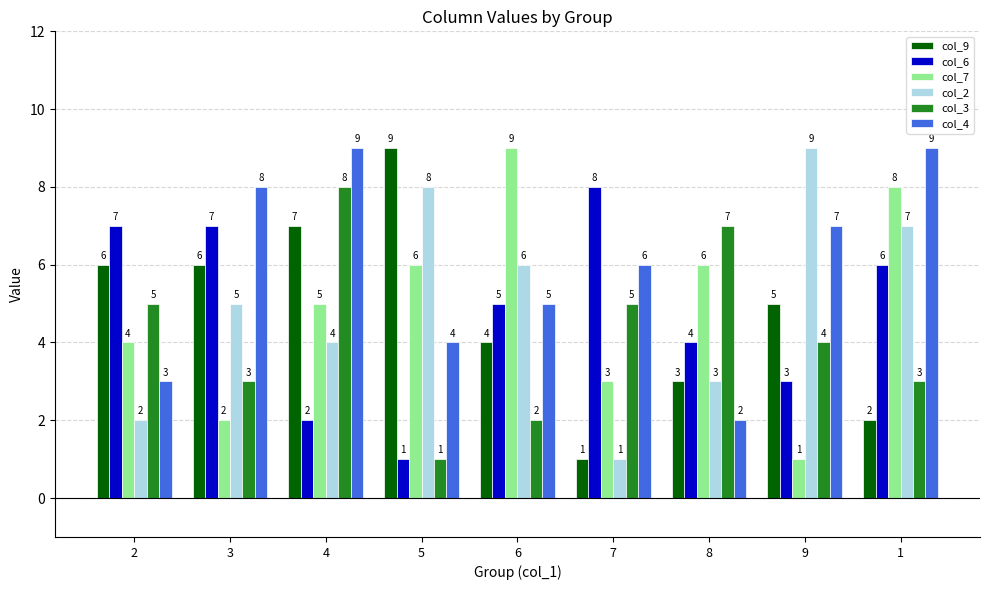

Which series has the largest total across all categories?

col_4